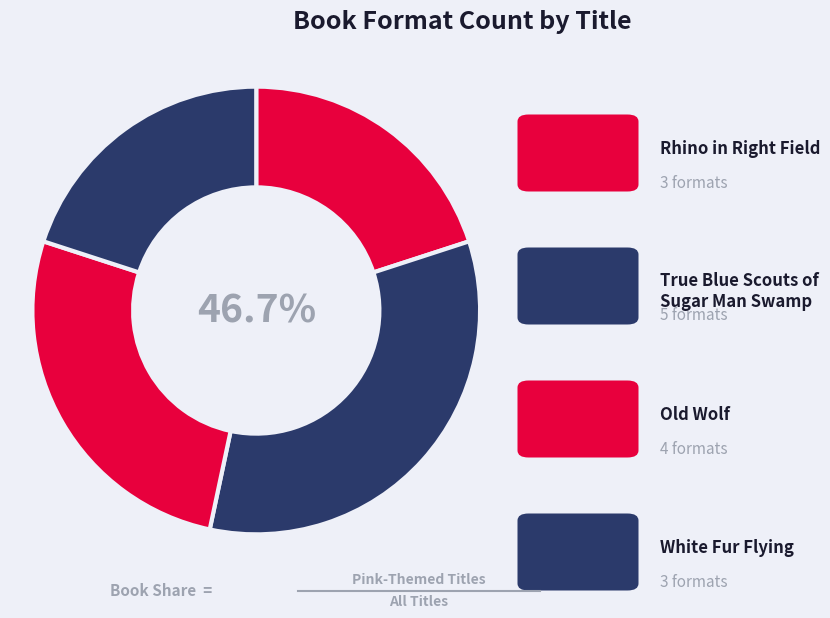

To the nearest percent, what is the average slice percentage?

25%